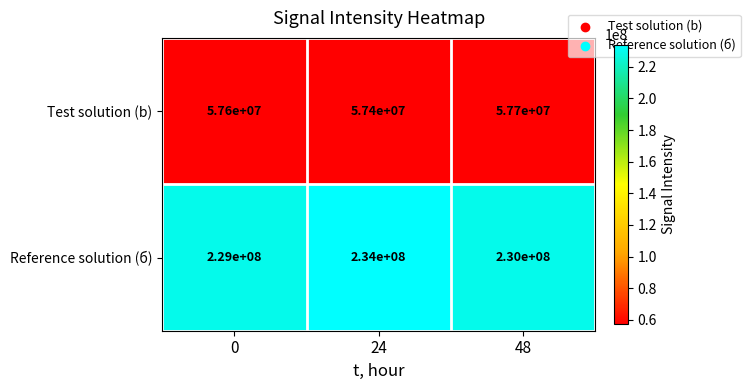

At which category is the sum across all series the highest?

24